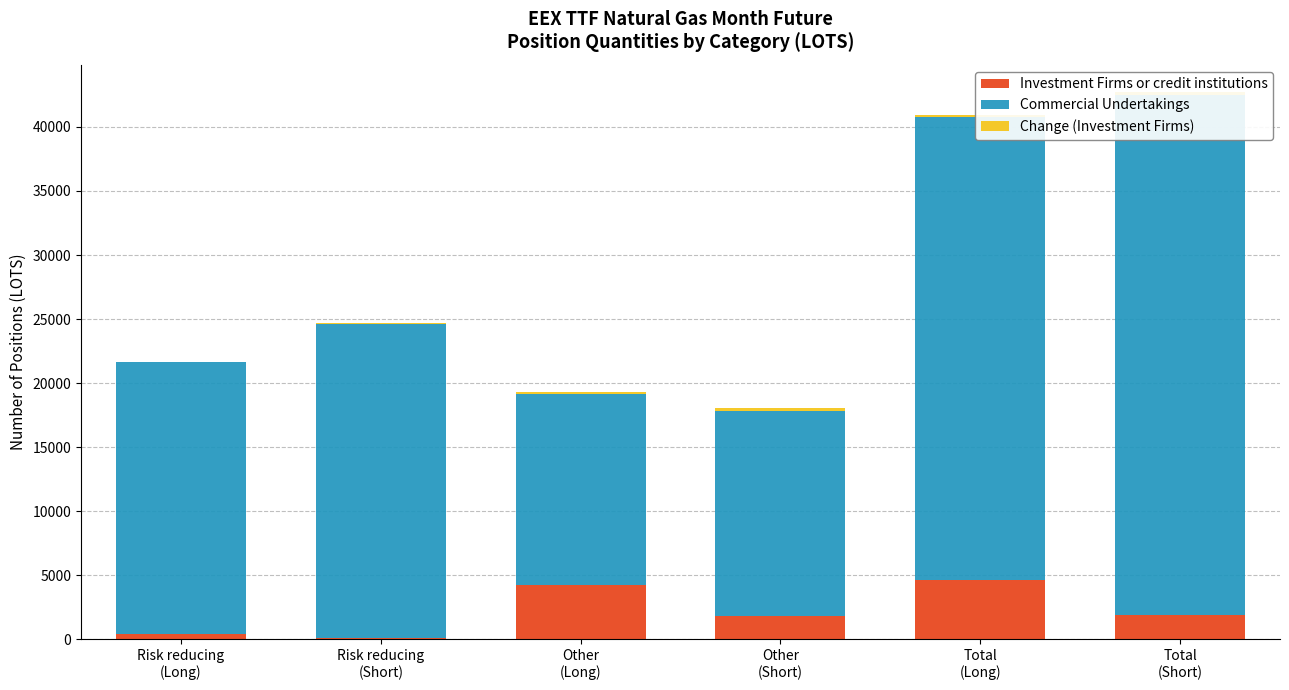

Between Risk reducing
(Long) and Other
(Long), which series saw the biggest shift?

Commercial Undertakings